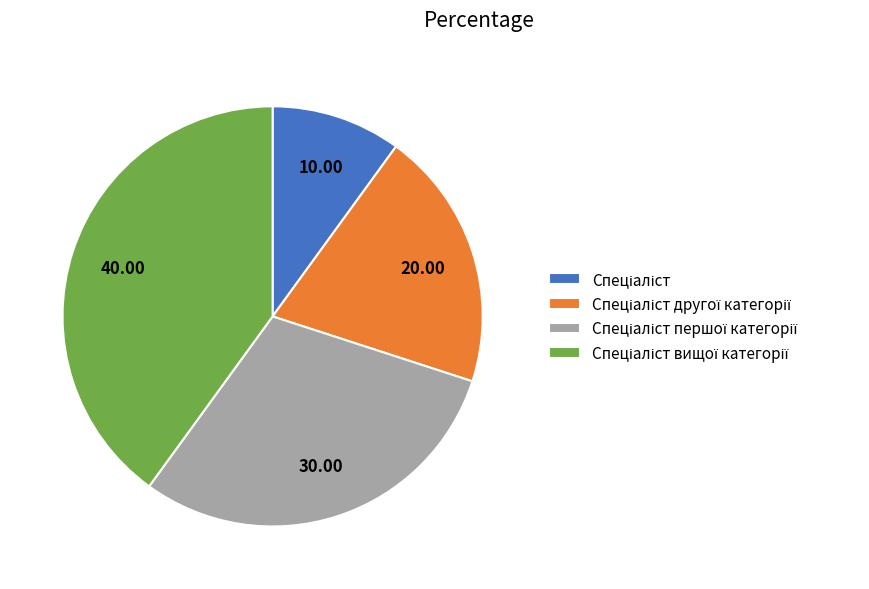

Is there a majority slice in this chart?

No